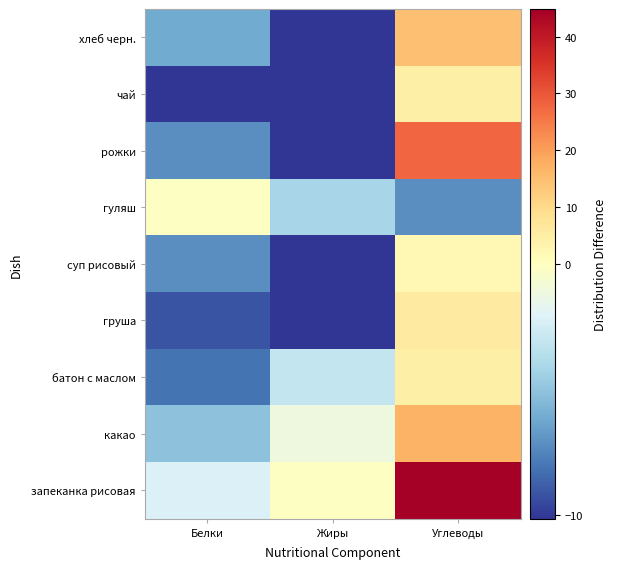

Which has a higher value, Белки or Жиры?

Жиры